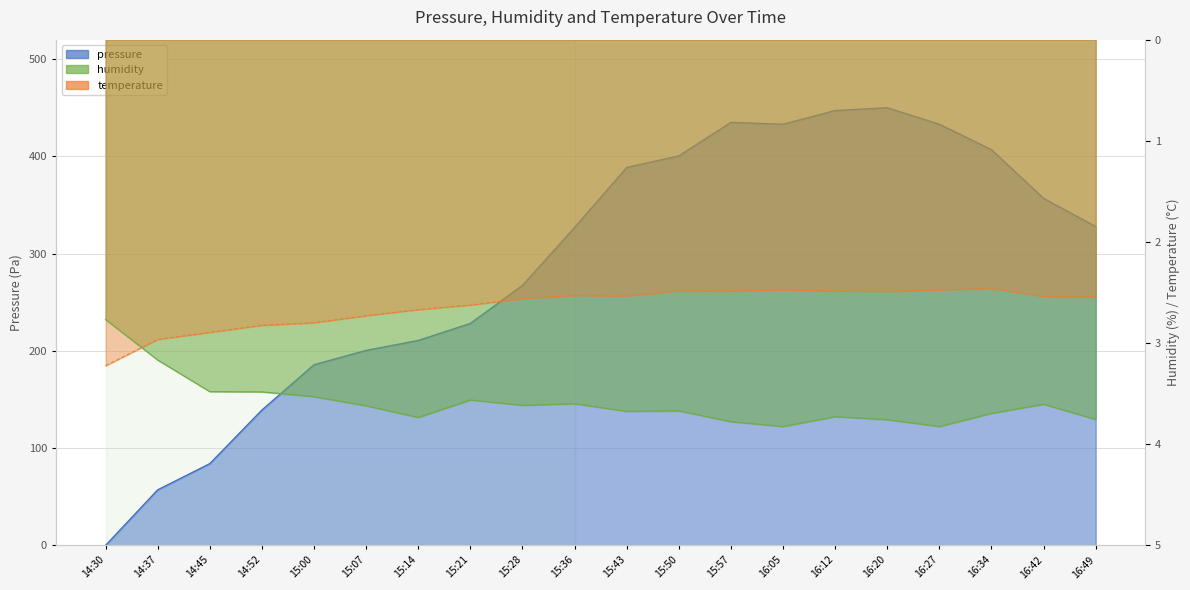

Reading left to right, extract all data points from this chart.

pressure: 14:30=0.0	14:37=57.1	14:45=84.0	14:52=139.1	15:00=185.8	15:07=200.5	15:14=210.7	15:21=228.2	15:28=267.3	15:36=326.9	15:43=388.6	15:50=400.5	15:57=434.9	16:05=433.0	16:12=447.1	16:20=450.0	16:27=433.0	16:34=406.9	16:42=356.8	16:49=327.8
humidity: 14:30=2.8	14:37=3.2	14:45=3.5	14:52=3.5	15:00=3.5	15:07=3.6	15:14=3.7	15:21=3.6	15:28=3.6	15:36=3.6	15:43=3.7	15:50=3.7	15:57=3.8	16:05=3.8	16:12=3.7	16:20=3.8	16:27=3.8	16:34=3.7	16:42=3.6	16:49=3.8
temperature: 14:30=3.2	14:37=3.0	14:45=2.9	14:52=2.8	15:00=2.8	15:07=2.7	15:14=2.7	15:21=2.6	15:28=2.6	15:36=2.5	15:43=2.5	15:50=2.5	15:57=2.5	16:05=2.5	16:12=2.5	16:20=2.5	16:27=2.5	16:34=2.5	16:42=2.5	16:49=2.5